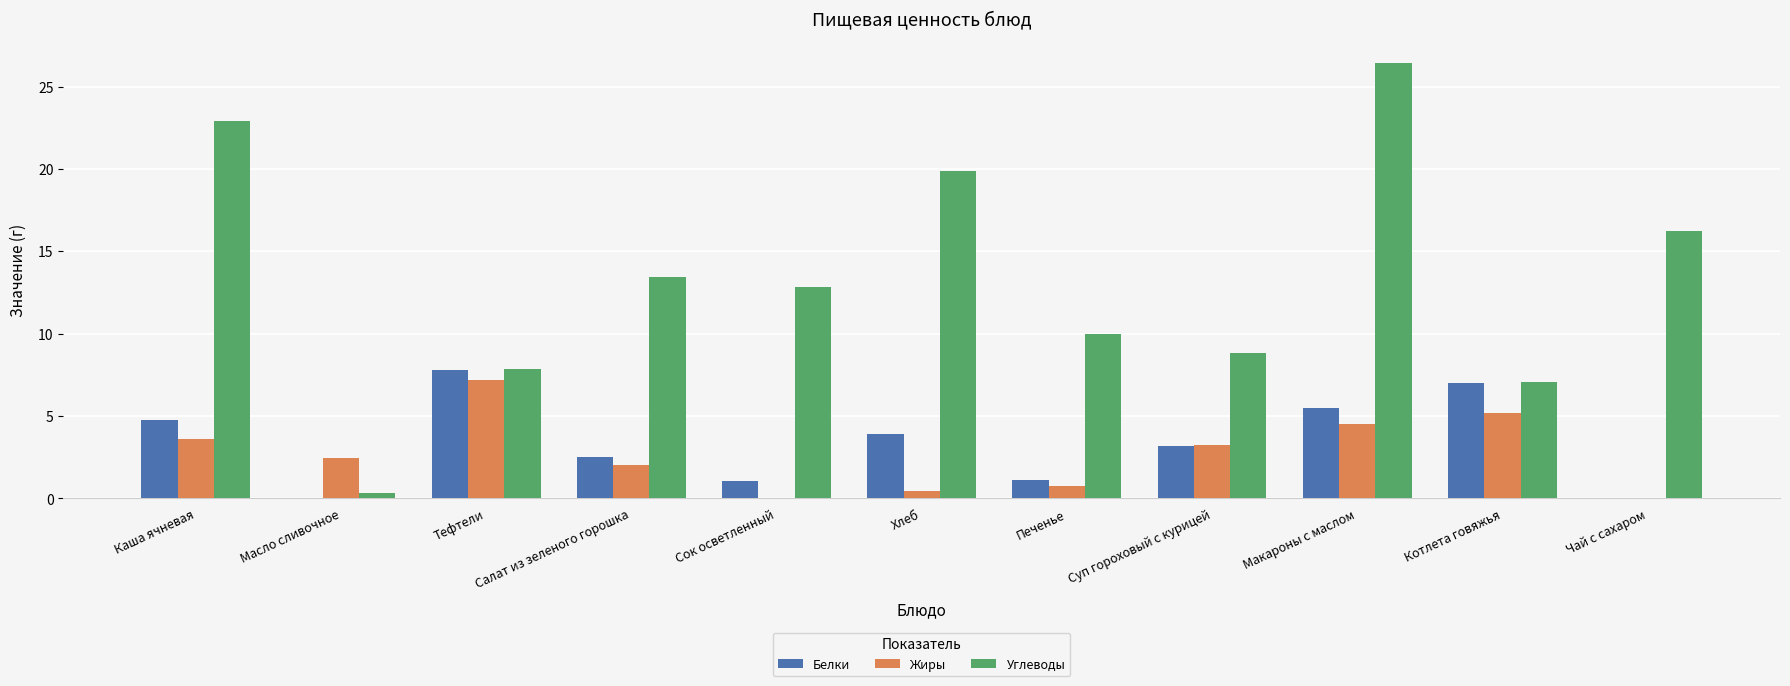

How many data points does each series have?

11